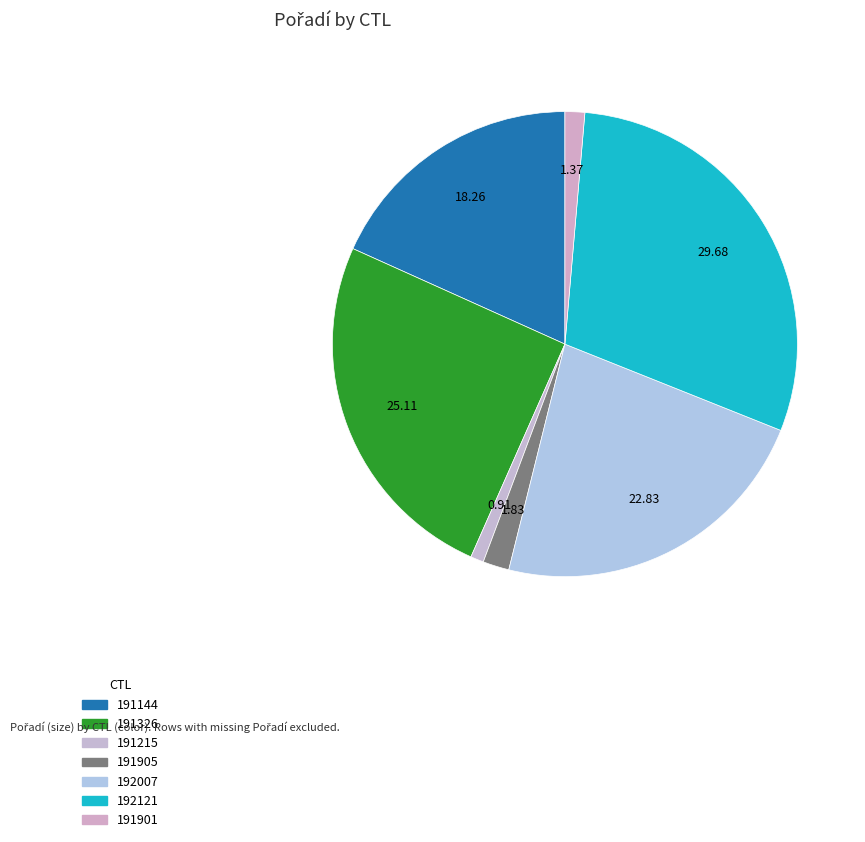

Do 191144 and 192121 together represent more than half of the pie?

No